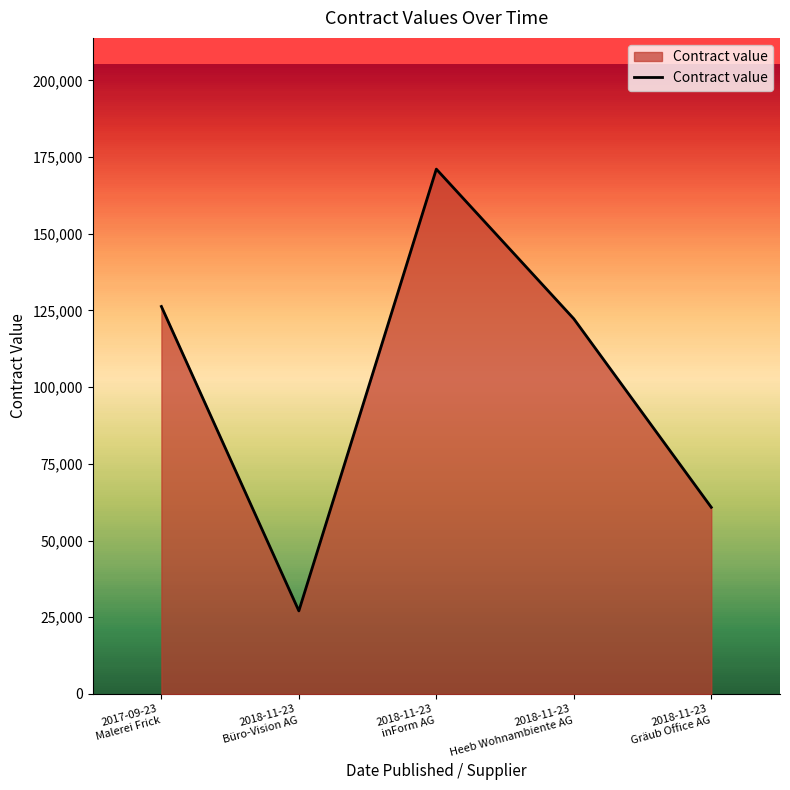

What is the smallest value displayed?

27075